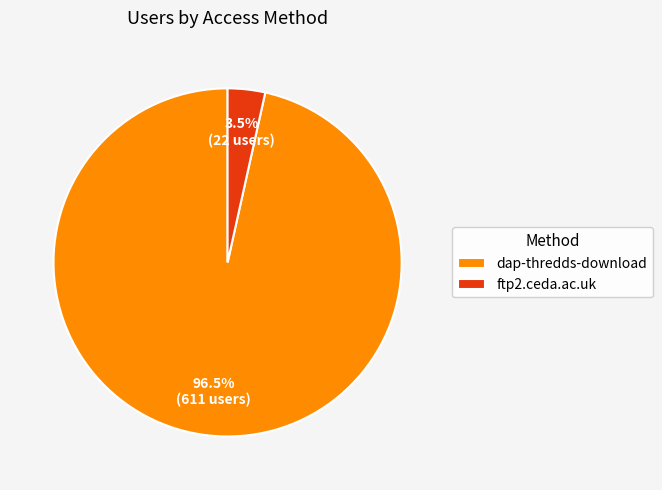

Rank the categories by value from lowest to highest.

ftp2.ceda.ac.uk, dap-thredds-download